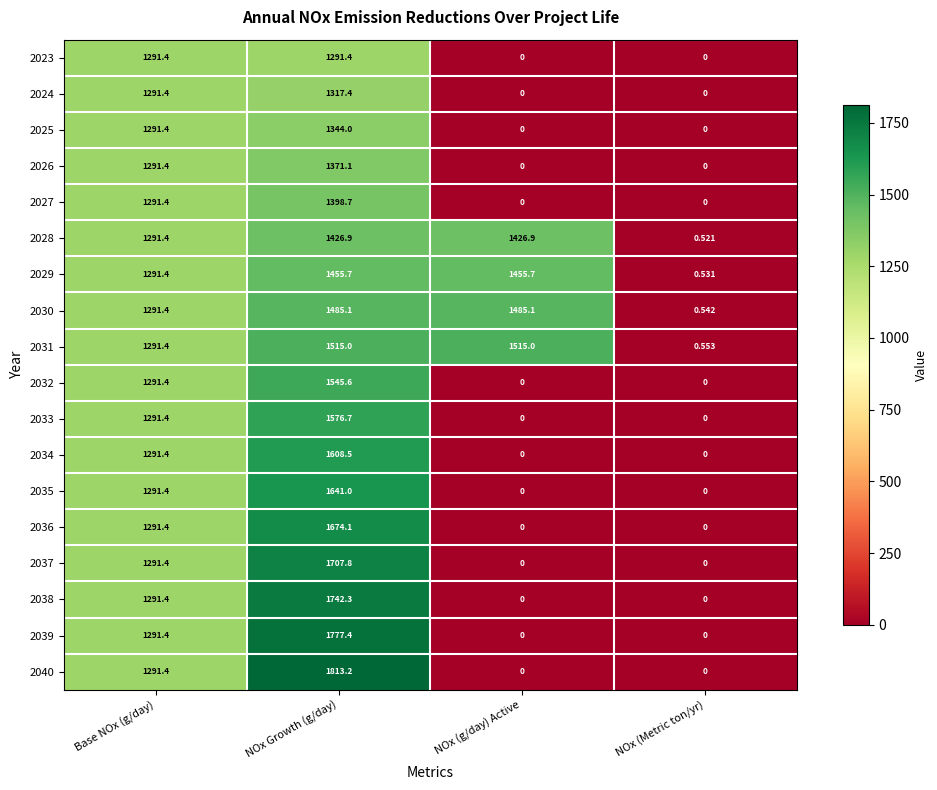

At which label does 2027 first exceed 1291?

Base NOx (g/day)